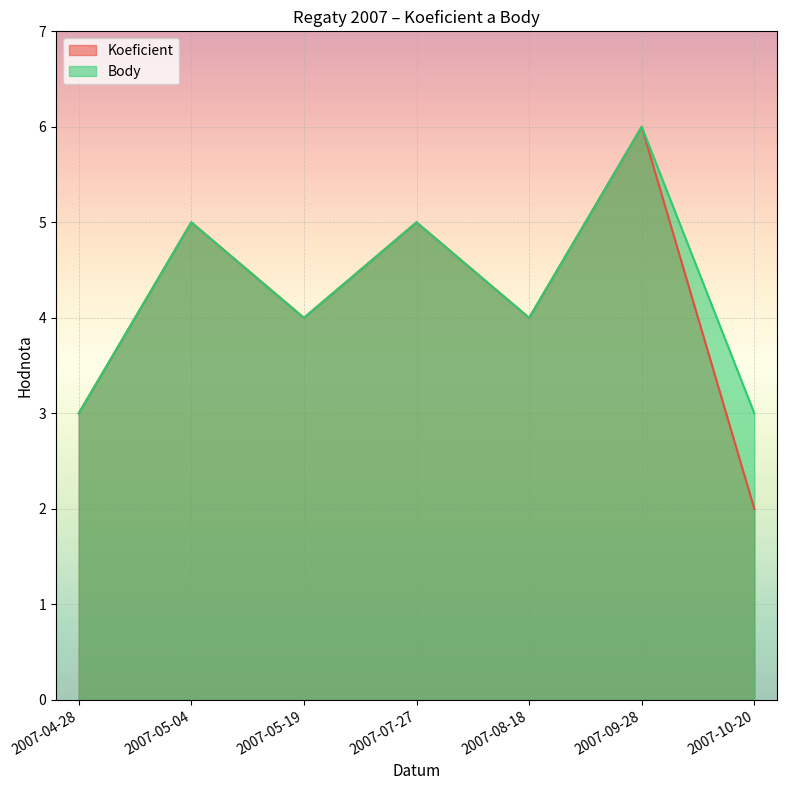

What is the sum of all Body values?

30